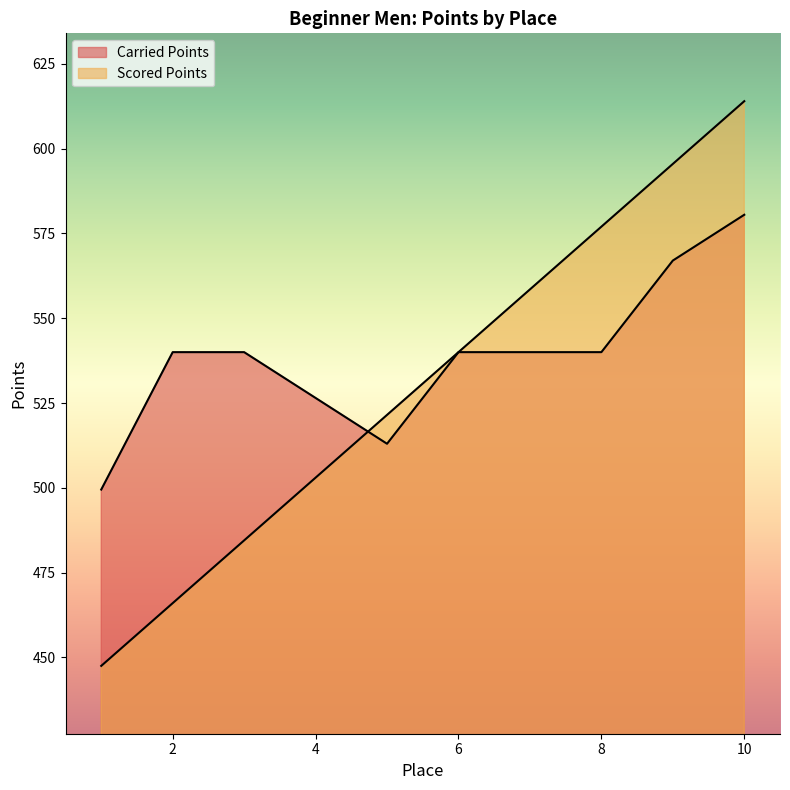

True or false: Carried Points and Scored Points cross at least once.

True